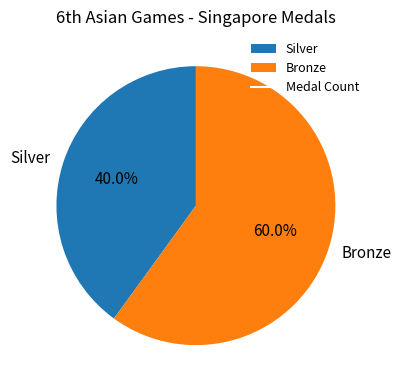

To the nearest percent, what percentage of the pie is Silver?

40%